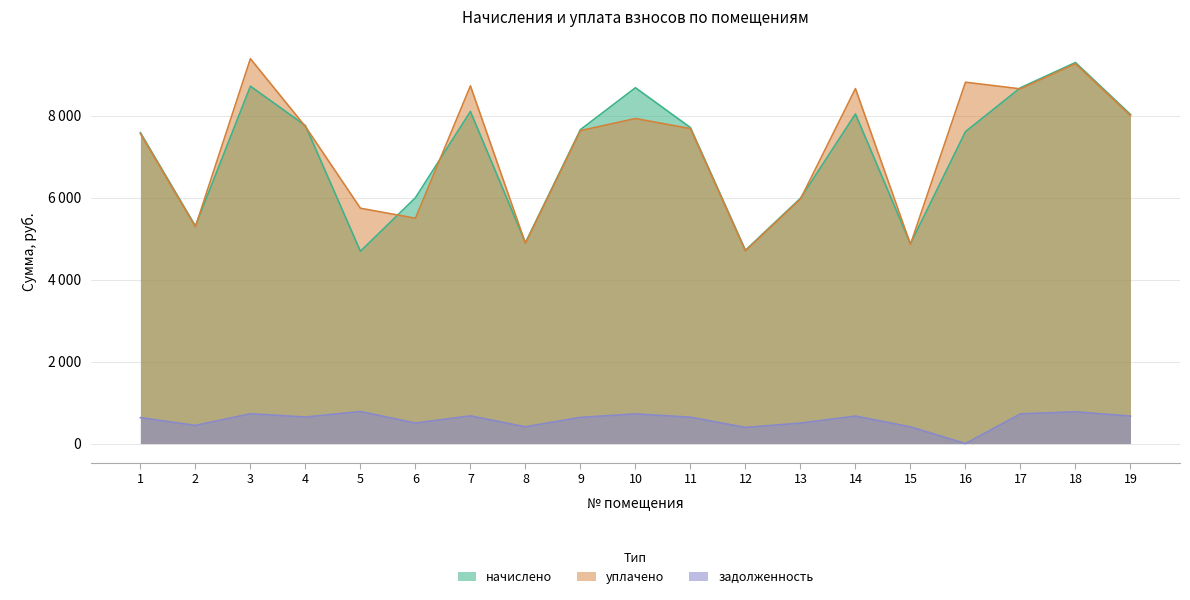

Which category has the highest value in the начислено series?

18